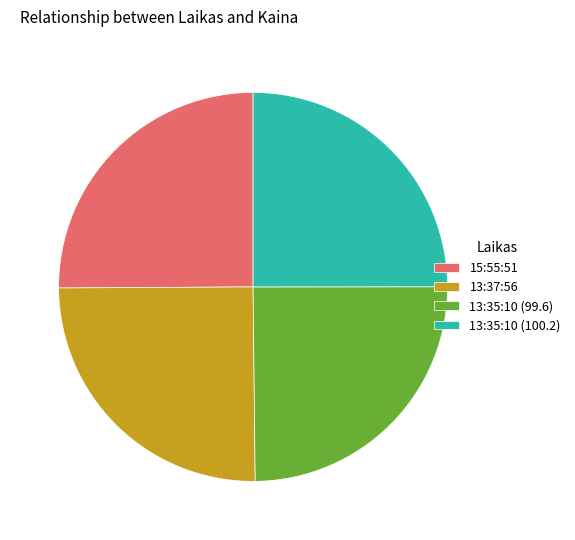

How many slices are in this pie chart?

4